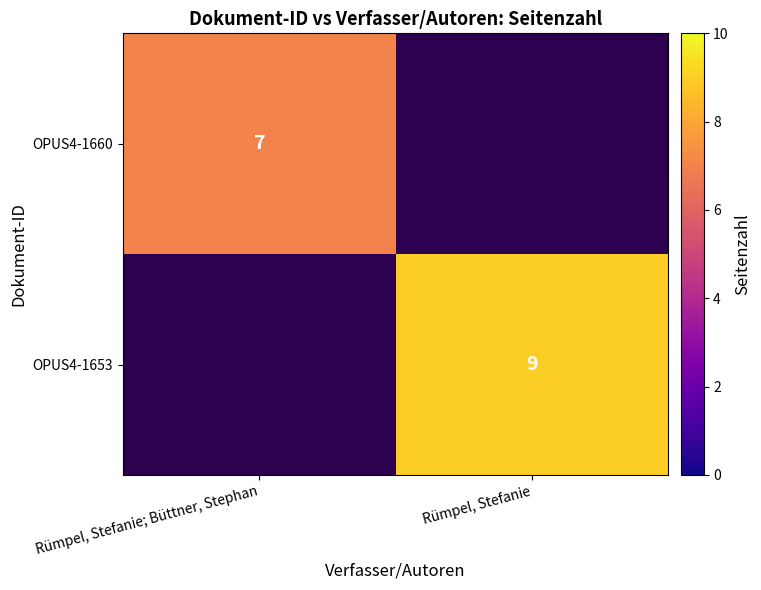

The value of OPUS4-1653 at Rümpel, Stefanie is 9. True or false?

True